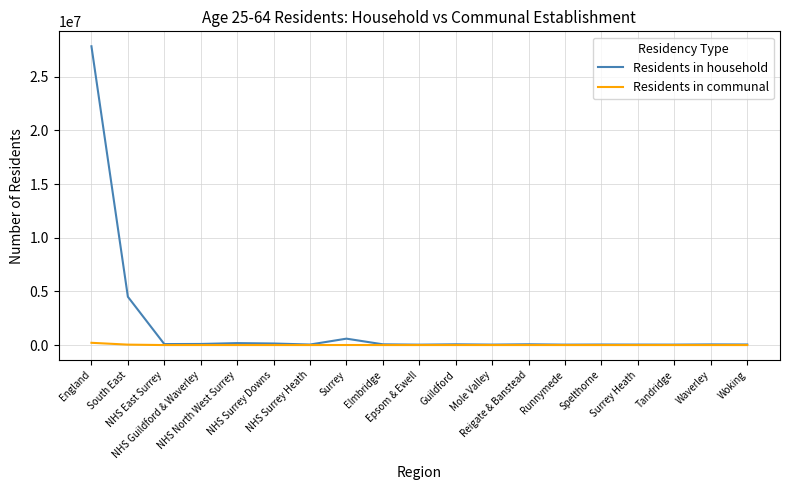

What is the maximum value for Residents in household?

27832541